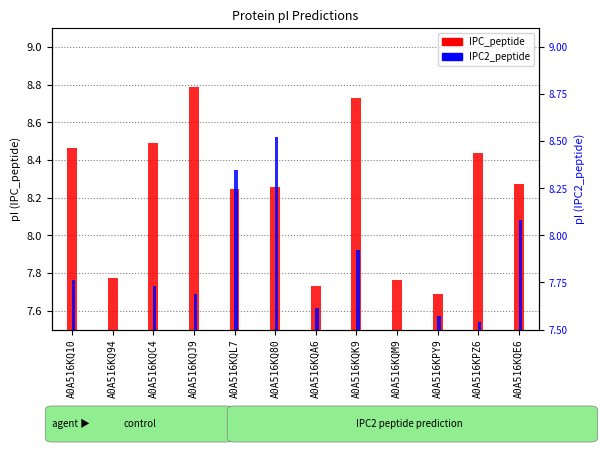

How many bars are there in each group?

2